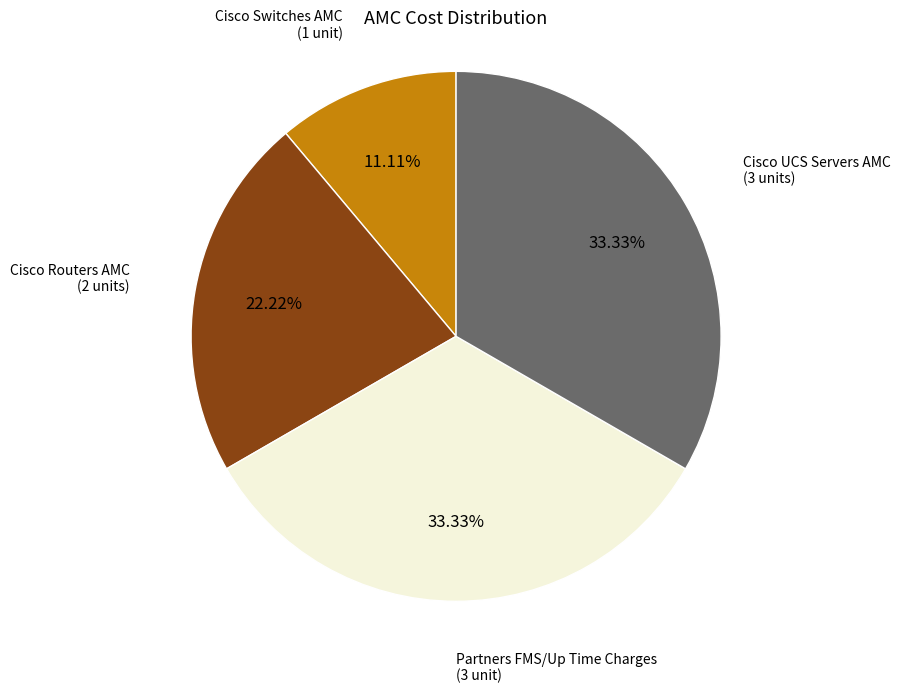

Is there a majority slice in this chart?

No